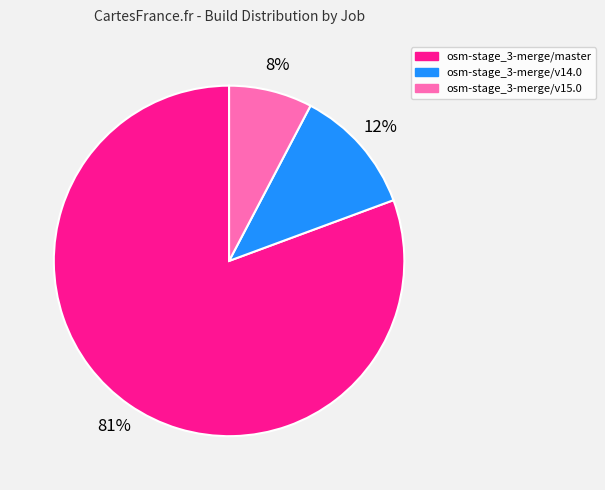

Count the number of slices in the pie.

3